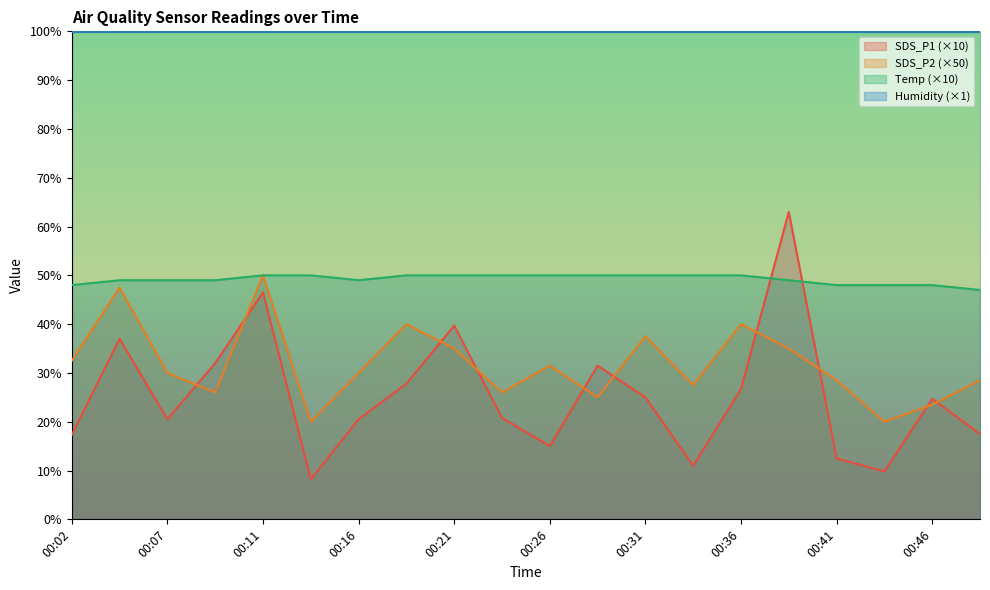

Is it true that SDS_P1 equals 39.7 at 00:21?

True